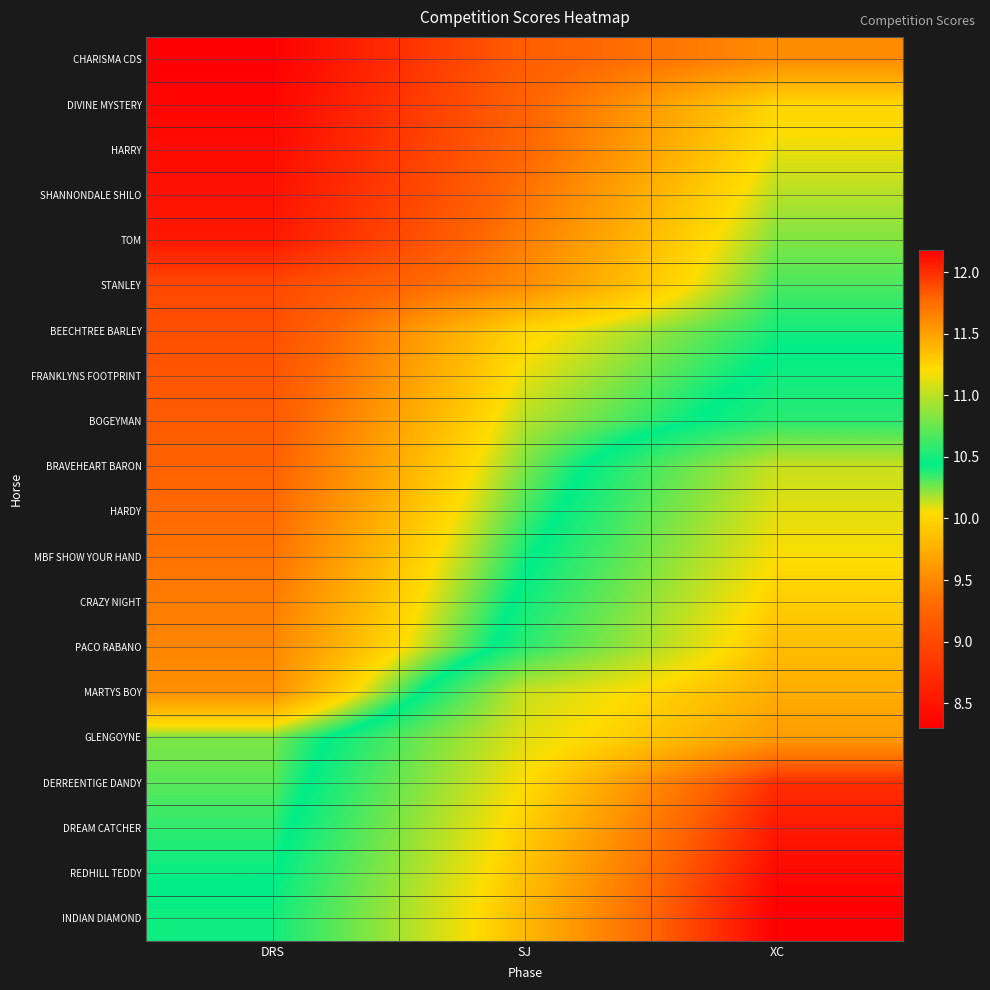

Reading left to right, list all the values displayed in this chart.

CHARISMA CDS: DRS=8.3	SJ=9.2	XC=9.5
DIVINE MYSTERY: DRS=8.4	SJ=9.2	XC=10.0
HARRY: DRS=8.4	SJ=9.3	XC=10.1
SHANNONDALE SHILO: DRS=8.5	SJ=9.4	XC=10.2
TOM: DRS=8.5	SJ=9.4	XC=10.2
STANLEY: DRS=9.0	SJ=9.5	XC=10.3
BEECHTREE BARLEY: DRS=9.1	SJ=10.0	XC=10.4
FRANKLYNS FOOTPRINT: DRS=9.1	SJ=10.1	XC=10.5
BOGEYMAN: DRS=9.2	SJ=10.2	XC=10.6
BRAVEHEART BARON: DRS=9.2	SJ=10.2	XC=11.0
HARDY: DRS=9.3	SJ=10.3	XC=11.1
MBF SHOW YOUR HAND: DRS=9.4	SJ=10.4	XC=11.2
CRAZY NIGHT: DRS=9.4	SJ=10.5	XC=11.3
PACO RABANO: DRS=9.5	SJ=10.6	XC=11.4
MARTYS BOY: DRS=9.5	SJ=11.0	XC=11.4
GLENGOYNE: DRS=10.2	SJ=11.1	XC=11.5
DERREENTIGE DANDY: DRS=10.3	SJ=11.2	XC=12.0
DREAM CATCHER: DRS=10.4	SJ=11.3	XC=12.1
REDHILL TEDDY: DRS=10.4	SJ=11.3	XC=12.1
INDIAN DIAMOND: DRS=10.5	SJ=11.4	XC=12.2